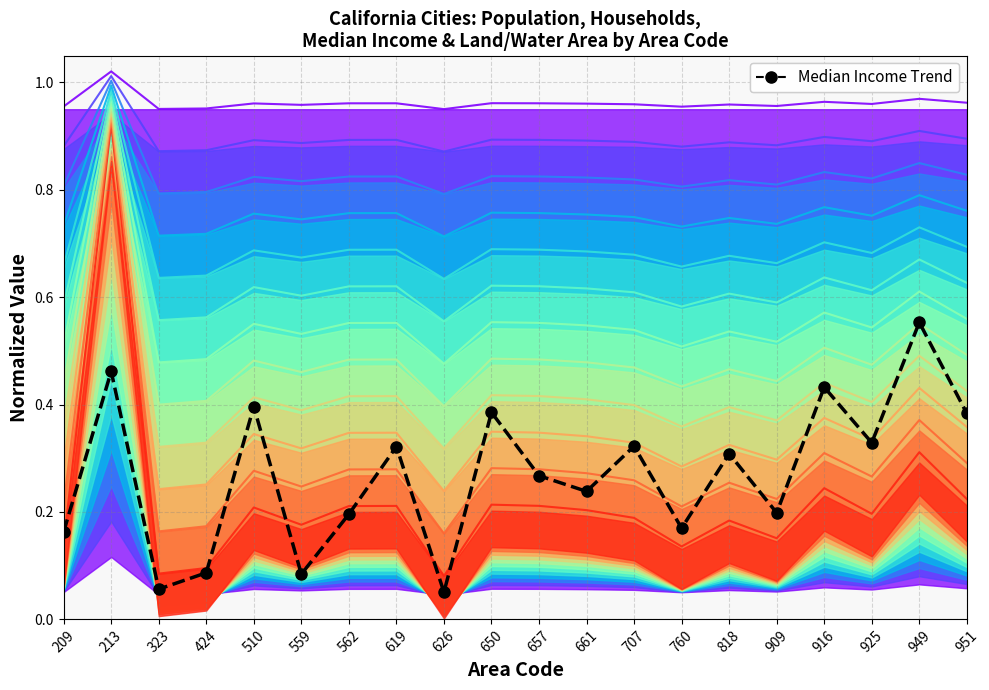

The value of Median Income Trend at 760 is 0.2. True or false?

True